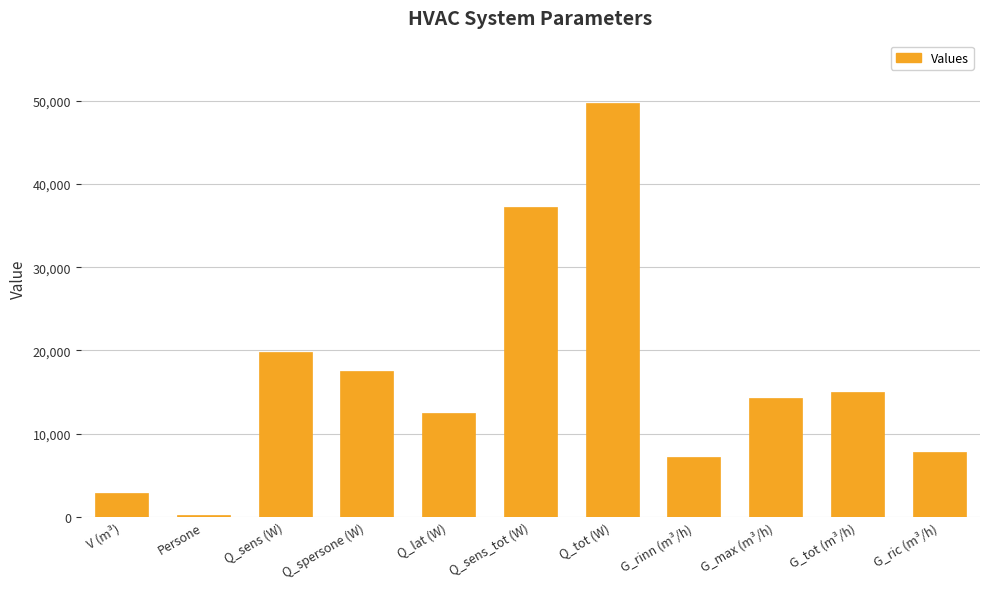

What is the sum of the values at Q_lat (W) and Q_tot (W)?

62281